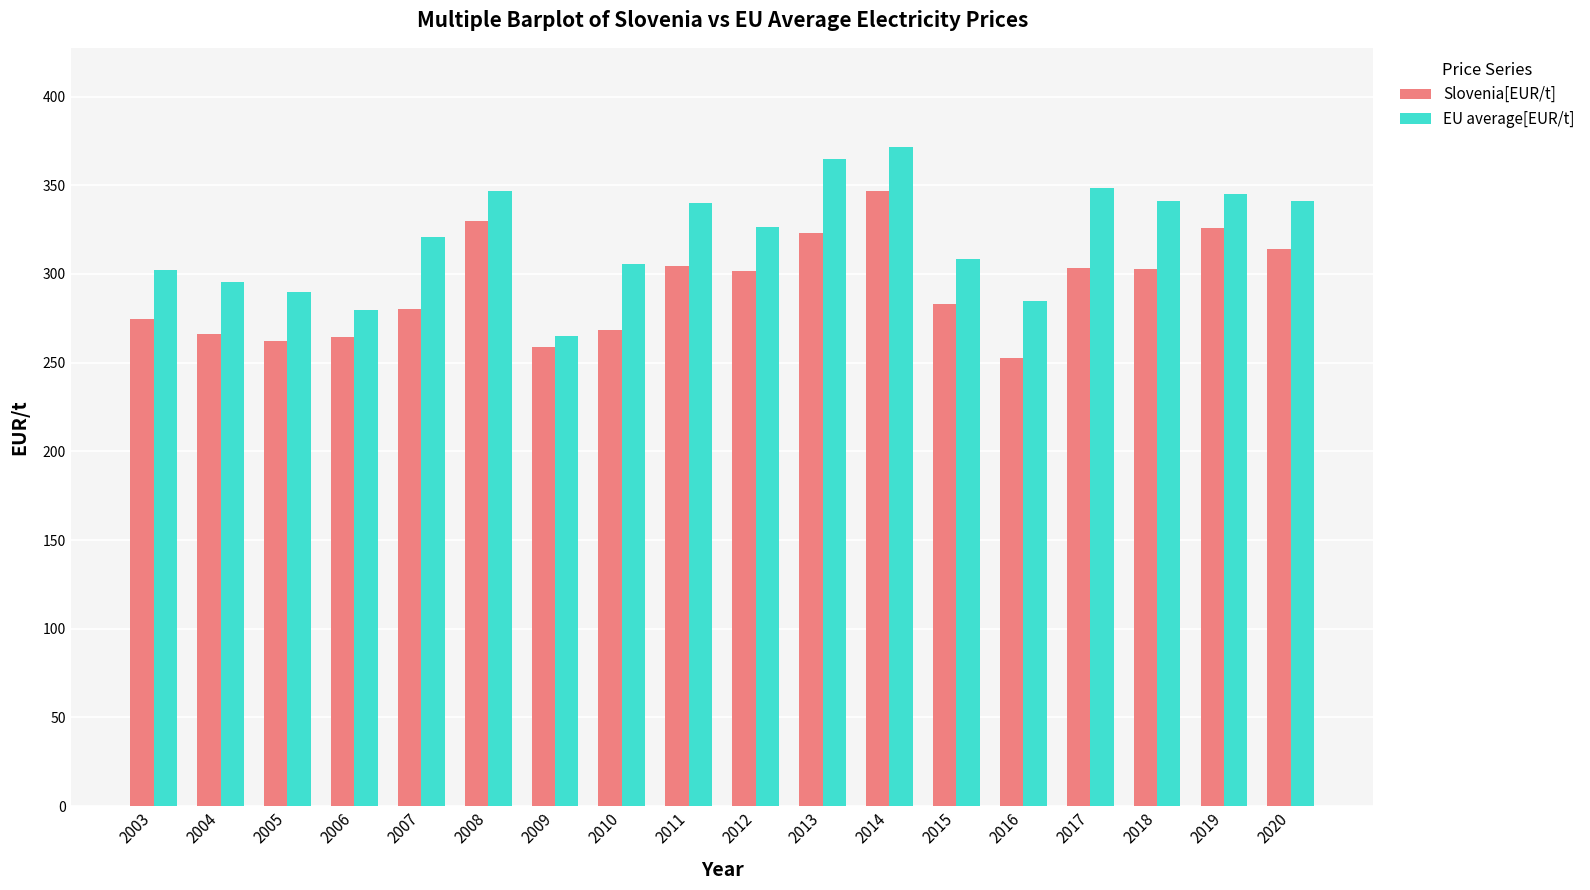

How many values in the Slovenia[EUR/t] series exceed 301?

9